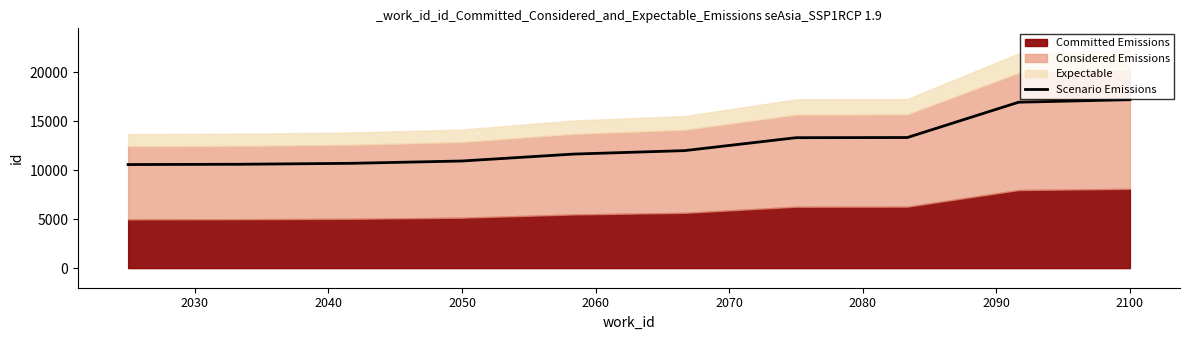

What is the minimum value for Scenario Emissions?

10562.1